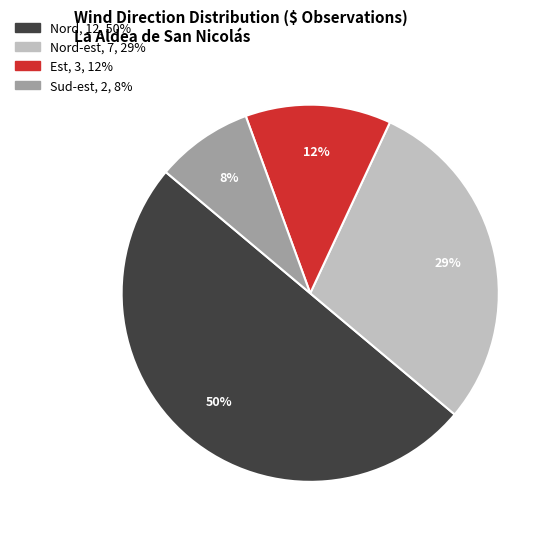

How many slices are in this pie chart?

4